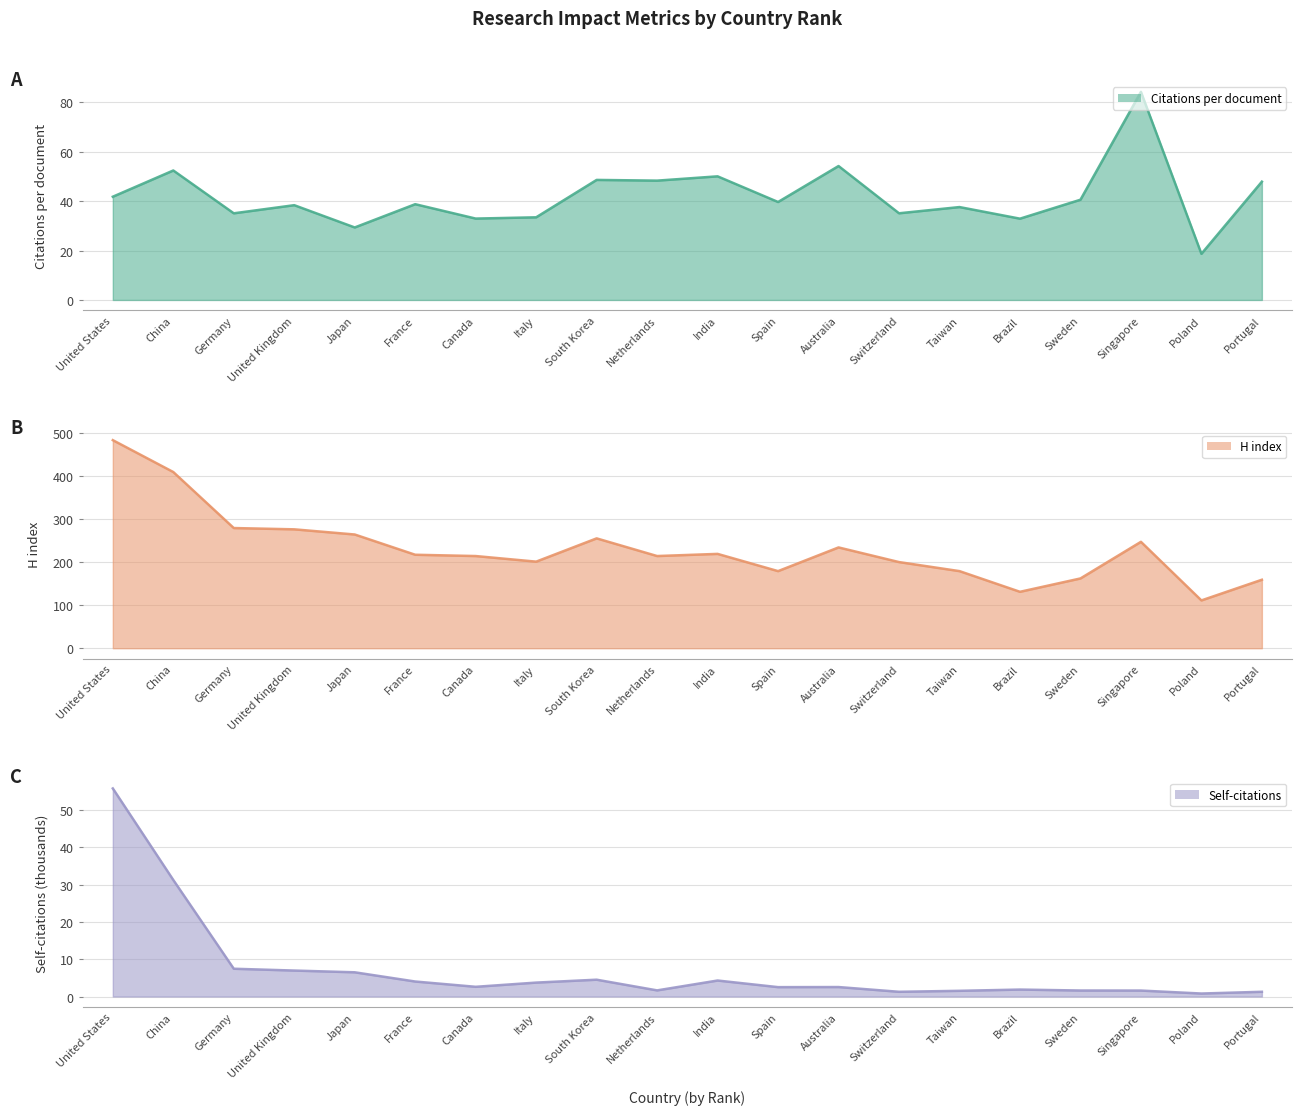

Is it true that Citations per document equals 33.0 at Canada?

True